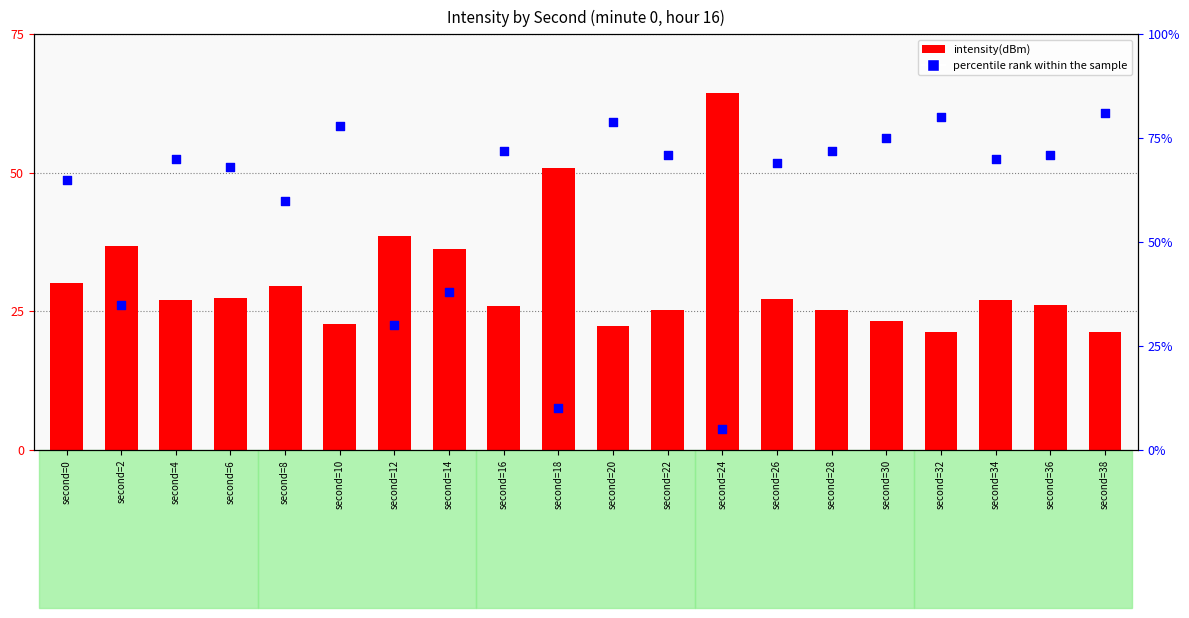

Which series has the largest total across all categories?

percentile rank within the sample